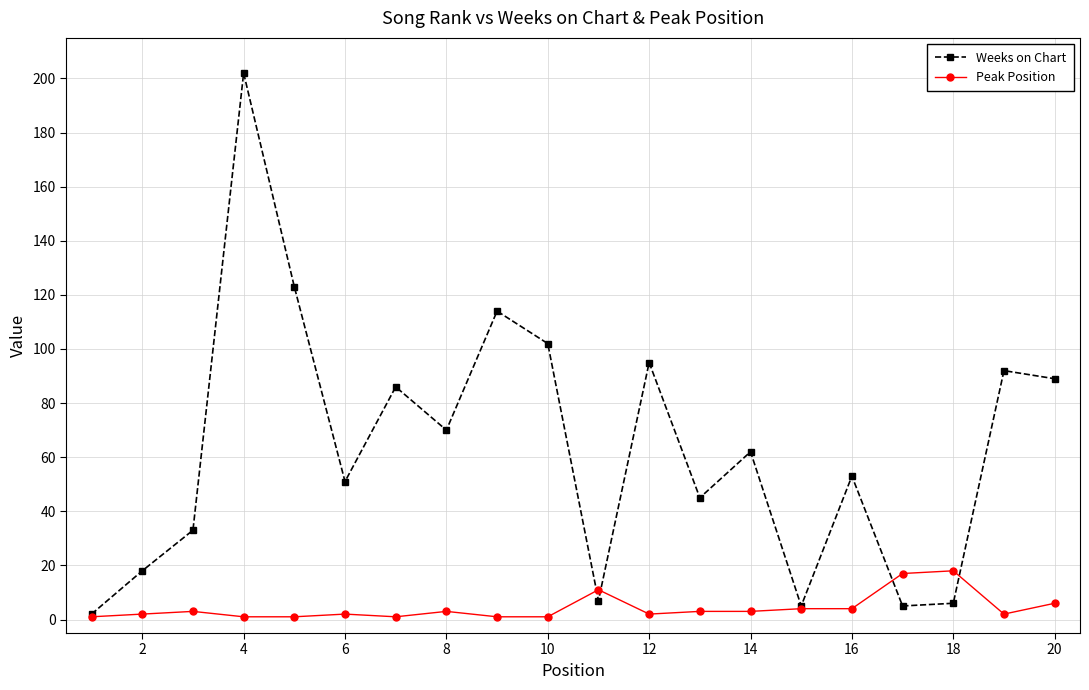

What is the maximum value shown in the chart?

202